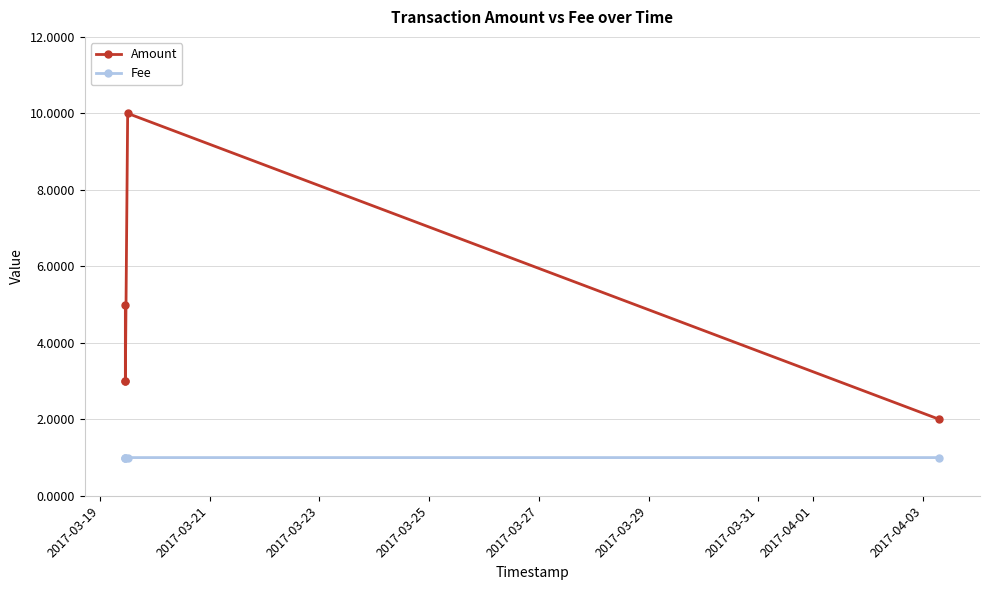

How many lines are shown in the chart?

2